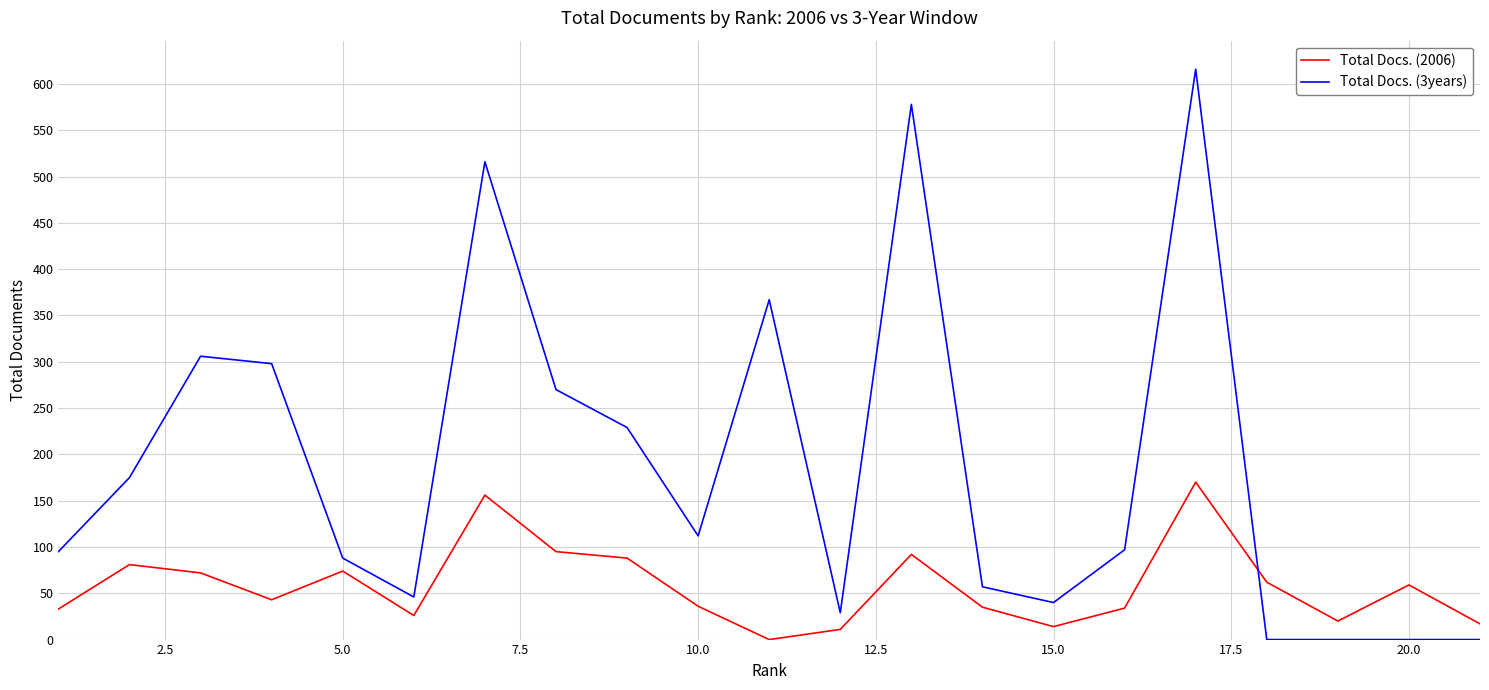

True or false: Total Docs. (3years) and Total Docs. (2006) cross at least once.

True